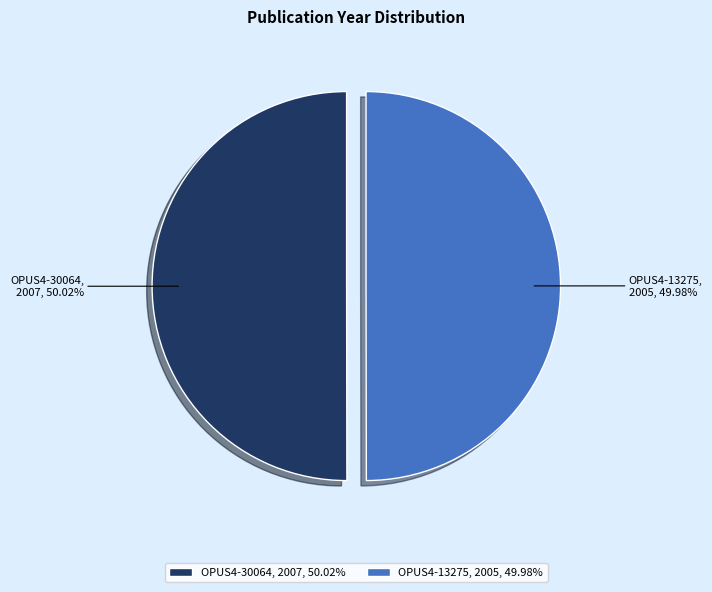

To the nearest percent, what portion does OPUS4-30064 represent?

50%